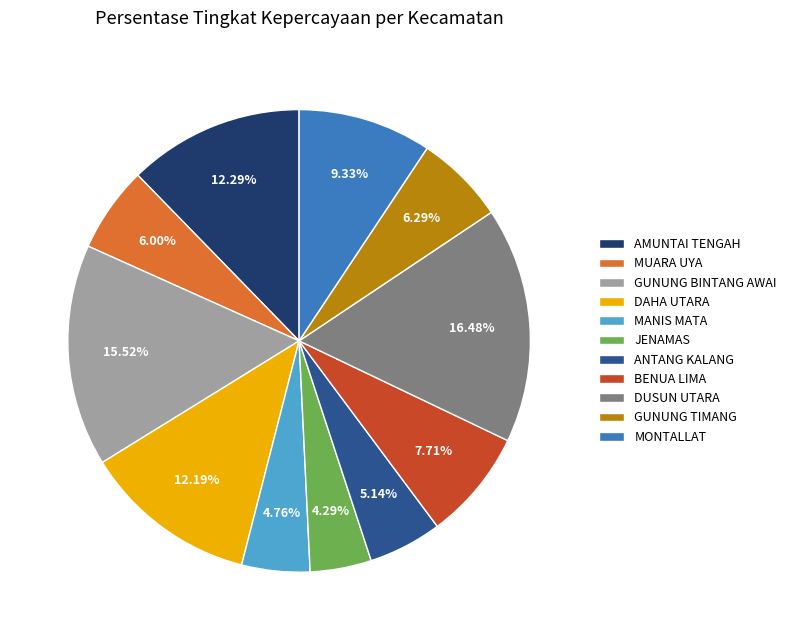

Which slice is the largest?

DUSUN UTARA